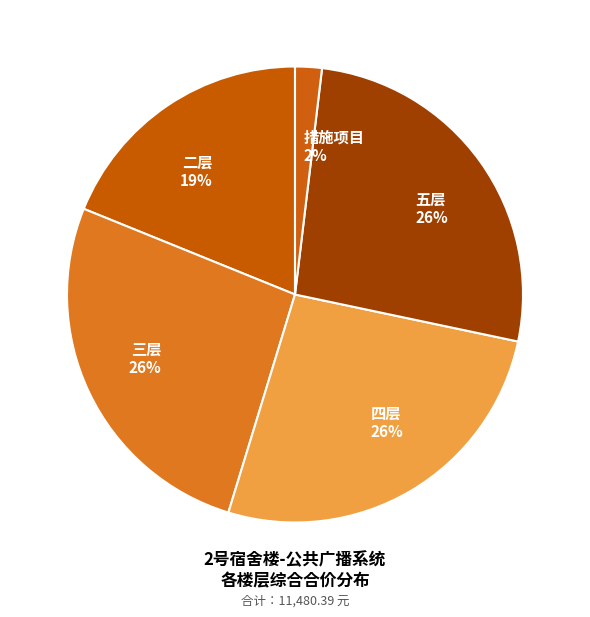

How many segments does this pie chart have?

5